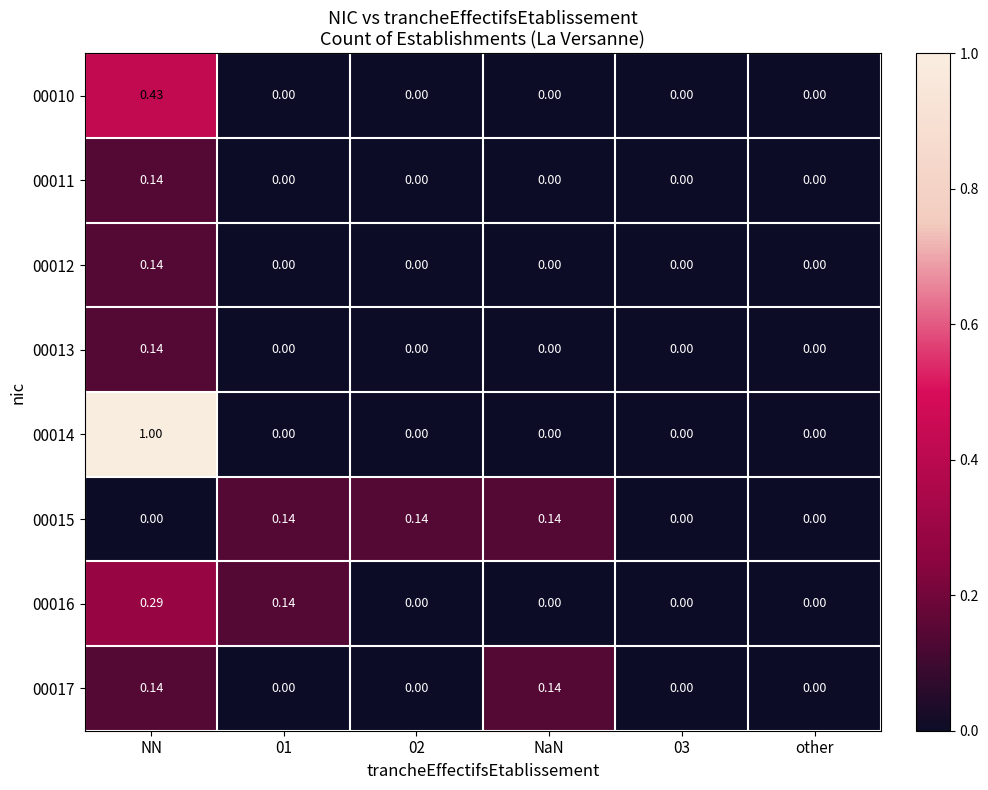

Is the value of 00017 at other greater than the value of 00012 at NN?

No